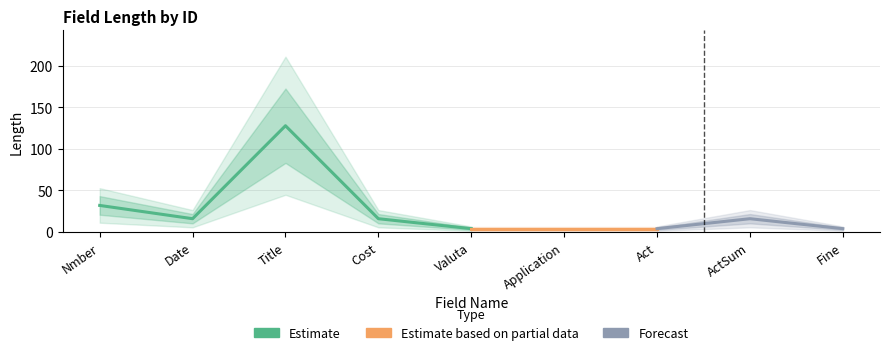

What is the value of the 6th point from the left?

4